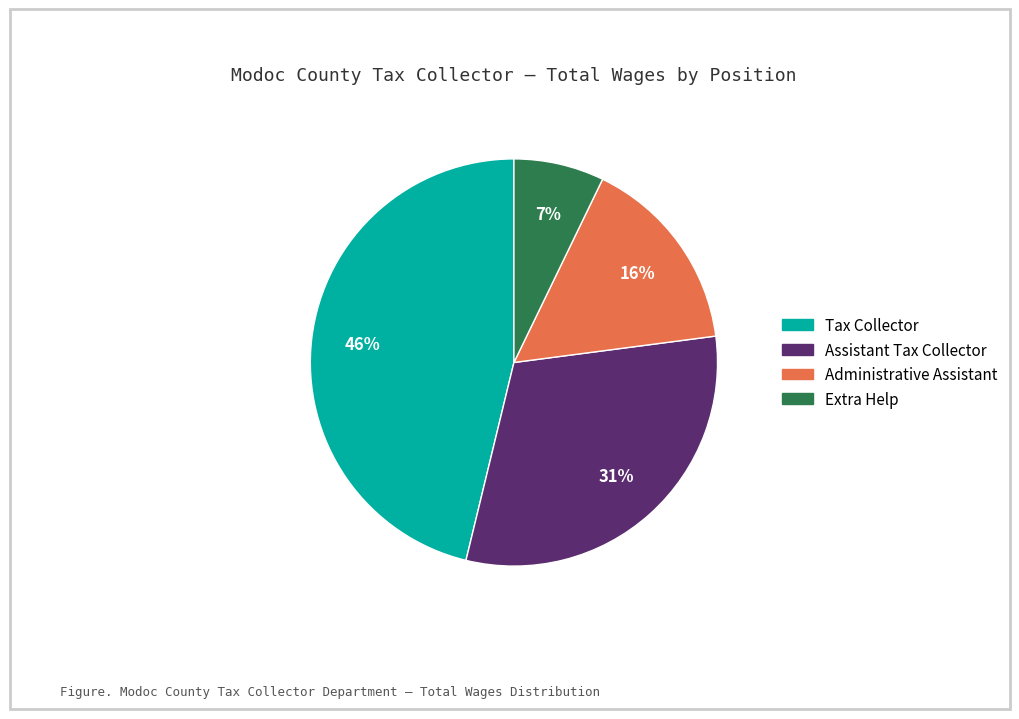

To the nearest percent, what is the difference between the Tax Collector and Extra Help slice percentages?

39%